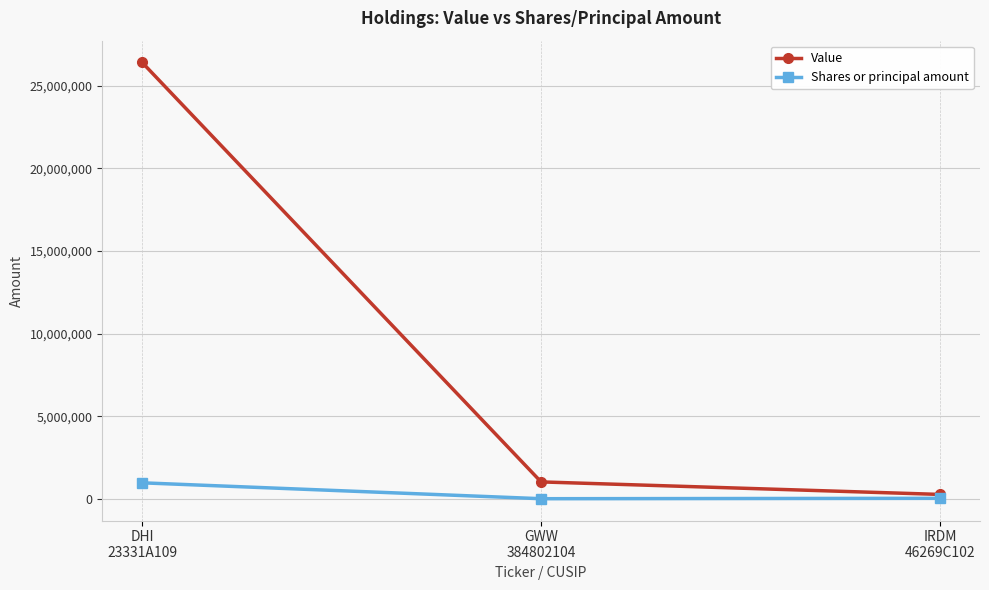

True or false: Shares or principal amount has a value of 4400 at GWW
384802104.

True